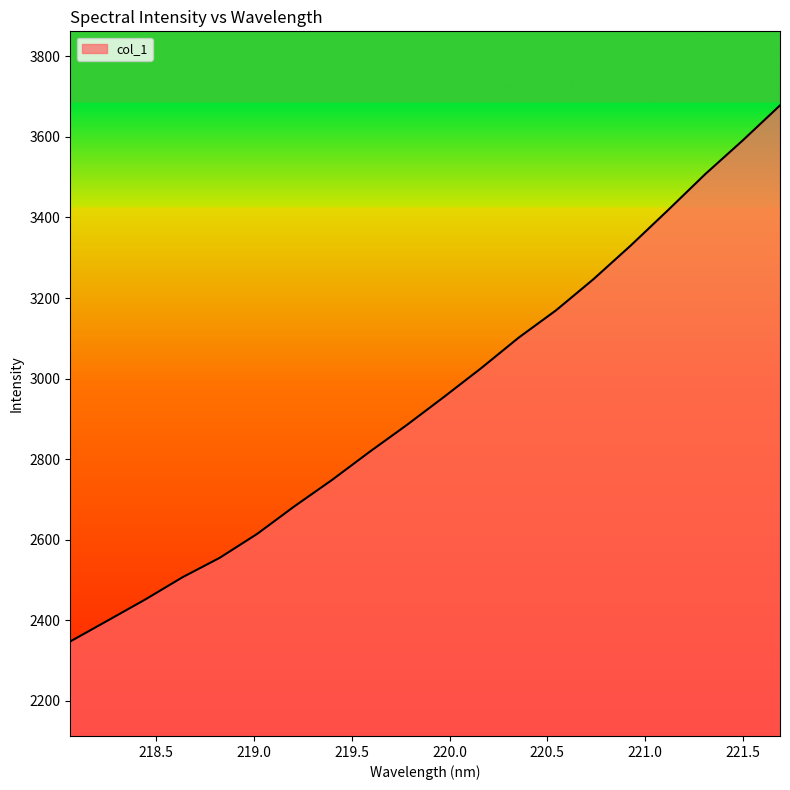

What is the maximum value shown in the chart?

3678.3